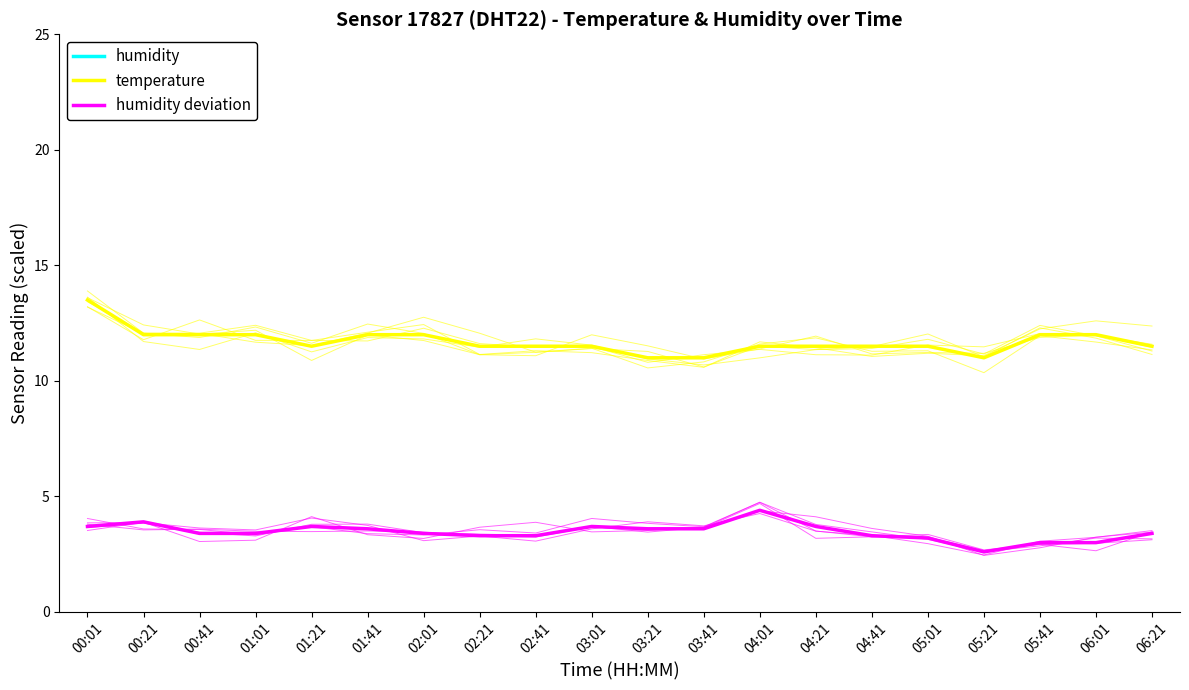

At which category is the sum across all series the highest?

00:01